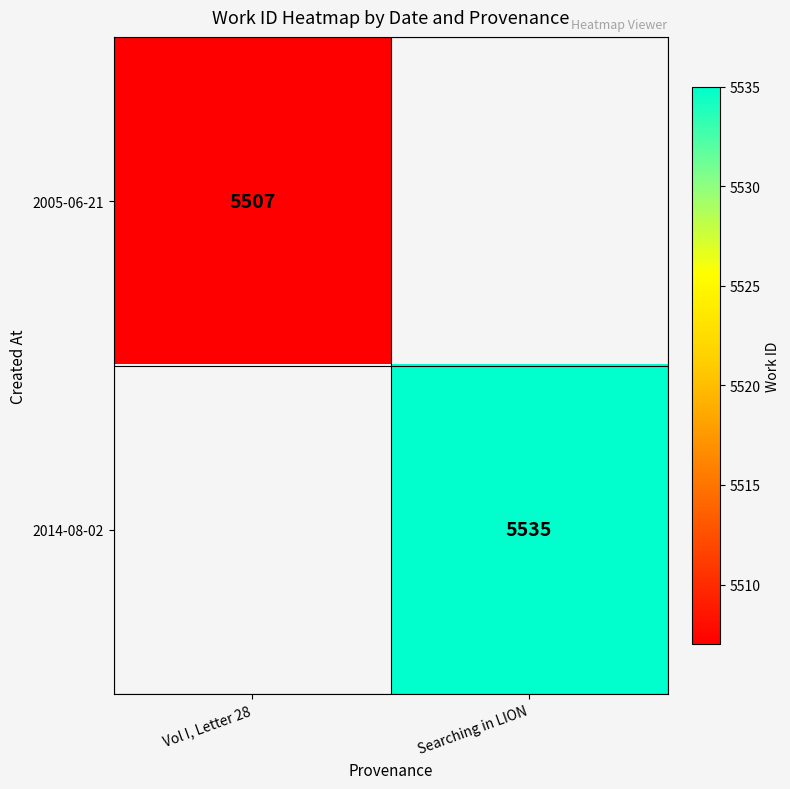

The value of 2014-08-02 at Searching in LION is 5535. True or false?

True